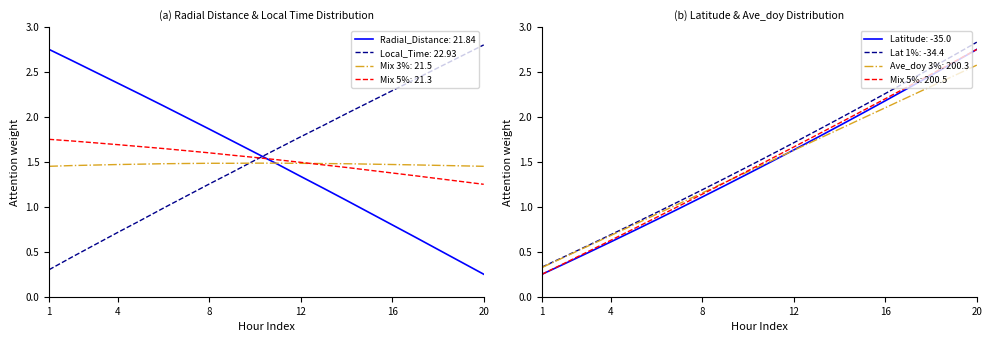

How many intersections are there between Local_Time and Ave_doy?

1